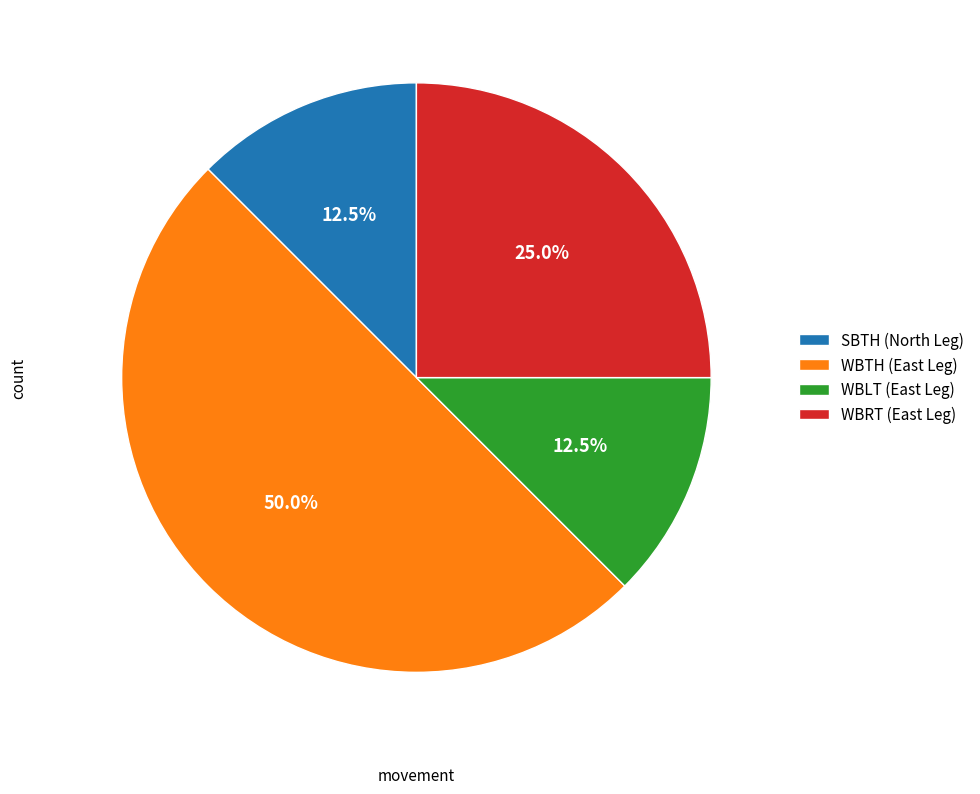

What is the largest slice in the pie chart?

WBTH (East Leg)